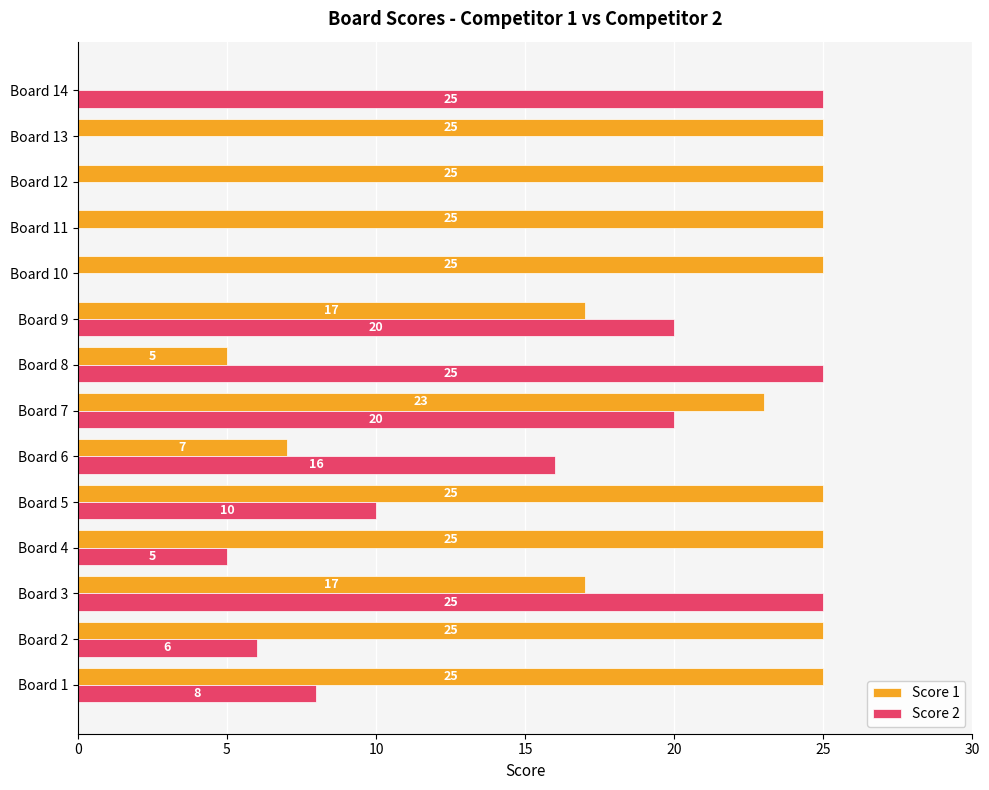

Between Board 3 and Board 10, which series saw the biggest shift?

Score 2